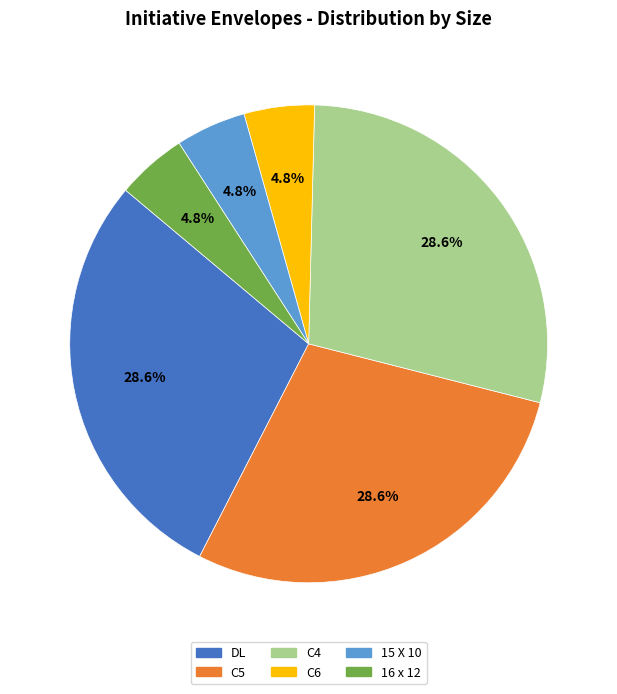

Between C4 and 16 x 12, which is larger?

C4